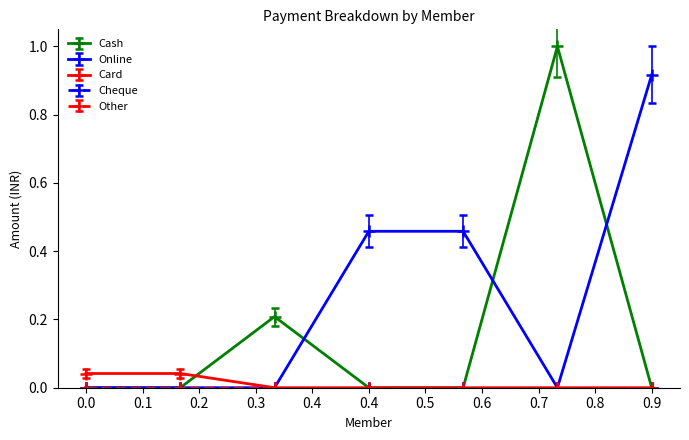

Is this an area chart (filled region under the line)?

No